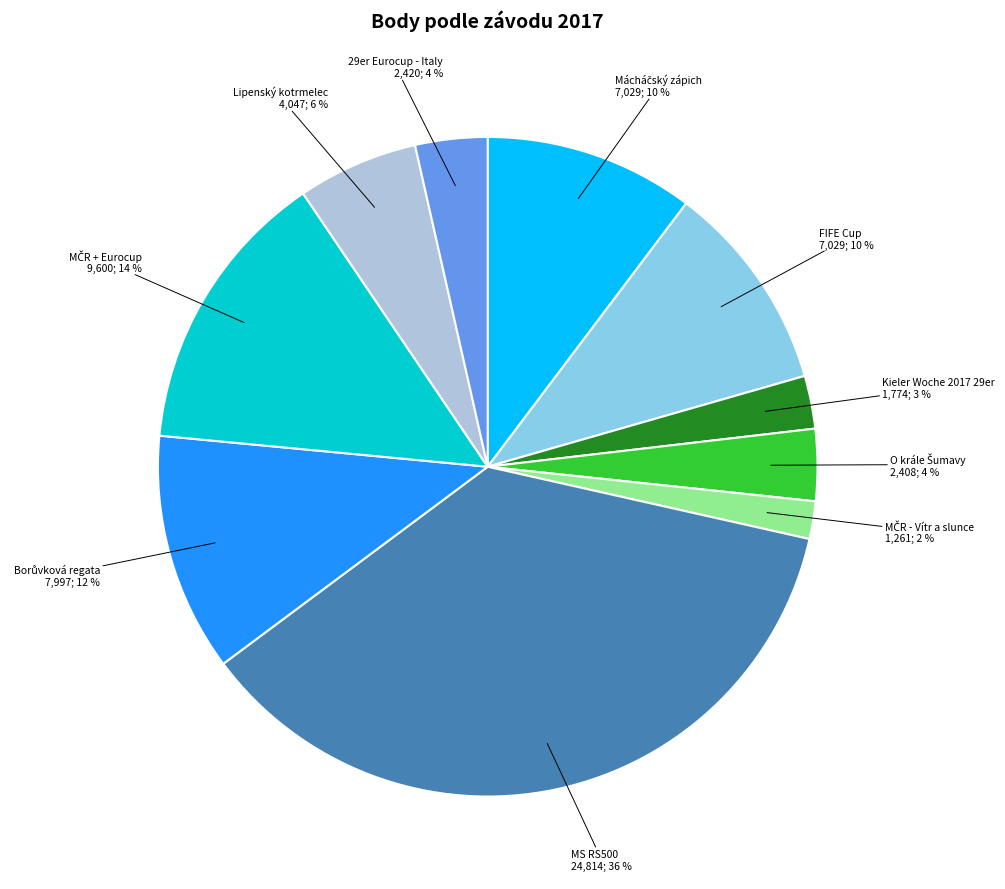

To the nearest percent, what is the difference between the largest and smallest slice percentages?

34%